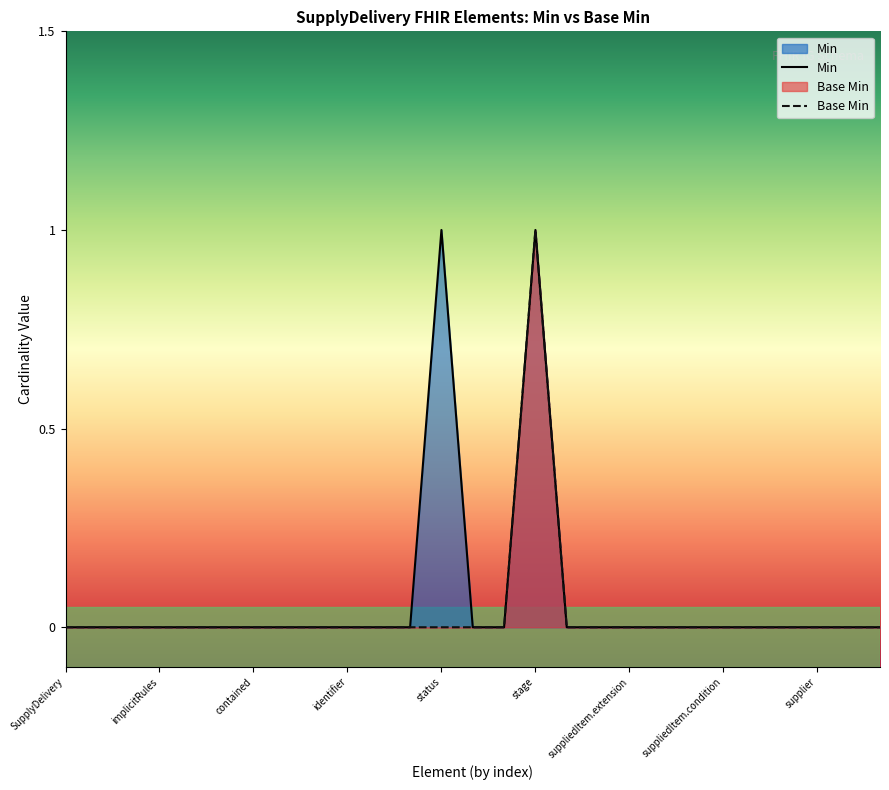

At which category is the sum across all series the highest?

stage